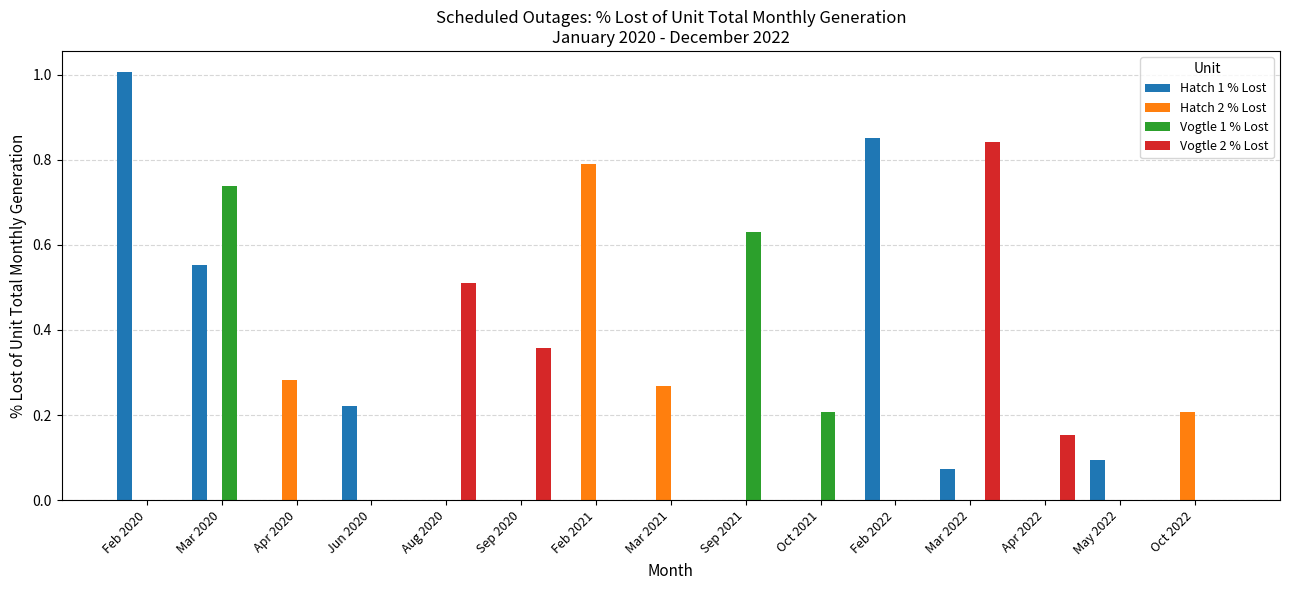

How many series are shown in this chart?

4